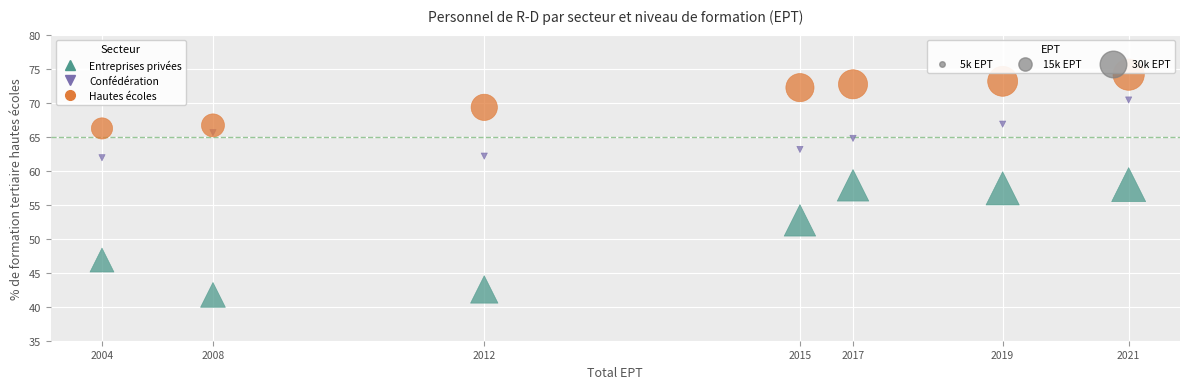

Across all data points, what is the range of Y values (max minus min)?

32.4